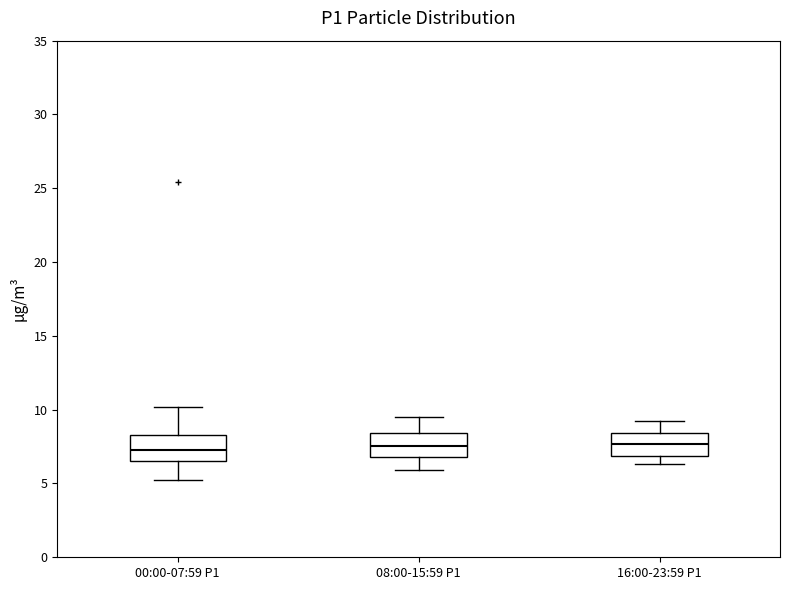

Where does the lower whisker of the box for 08:00-15:59 P1 end on the y-axis? The values are not printed on the chart, so give them approximately, as read against the axis.

6.0